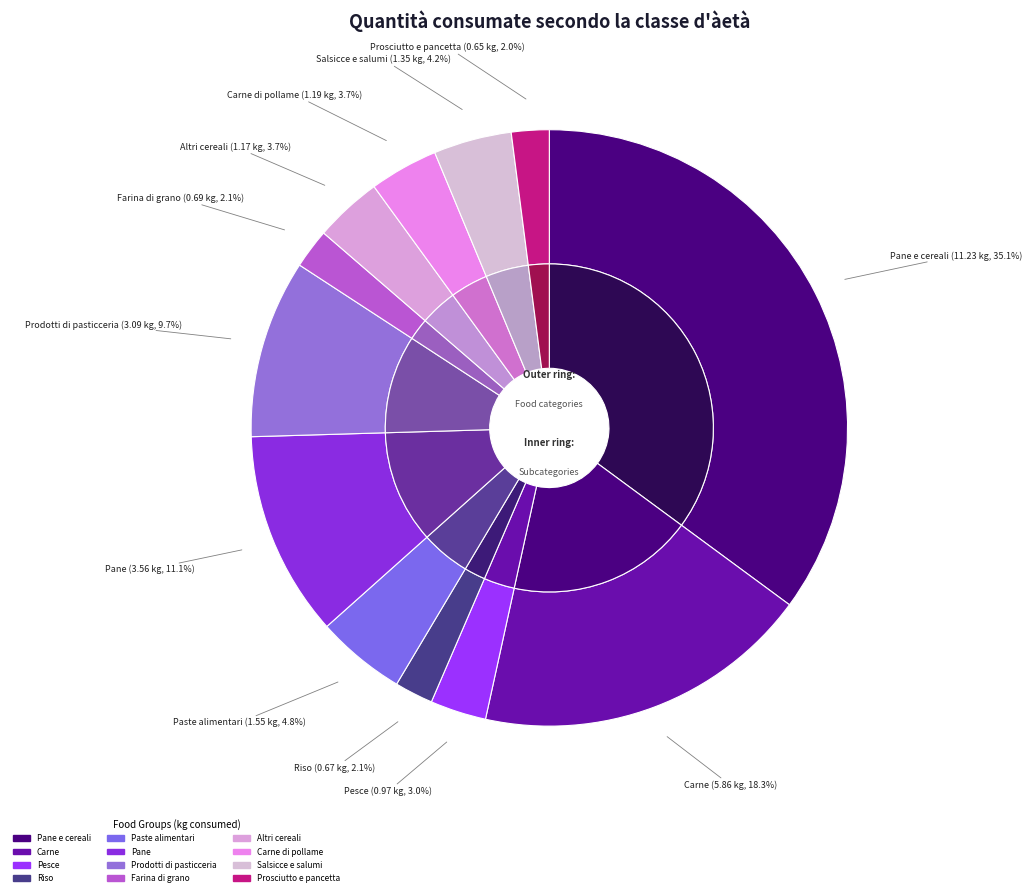

What percentage is NOT represented by Paste alimentari?

95.2%